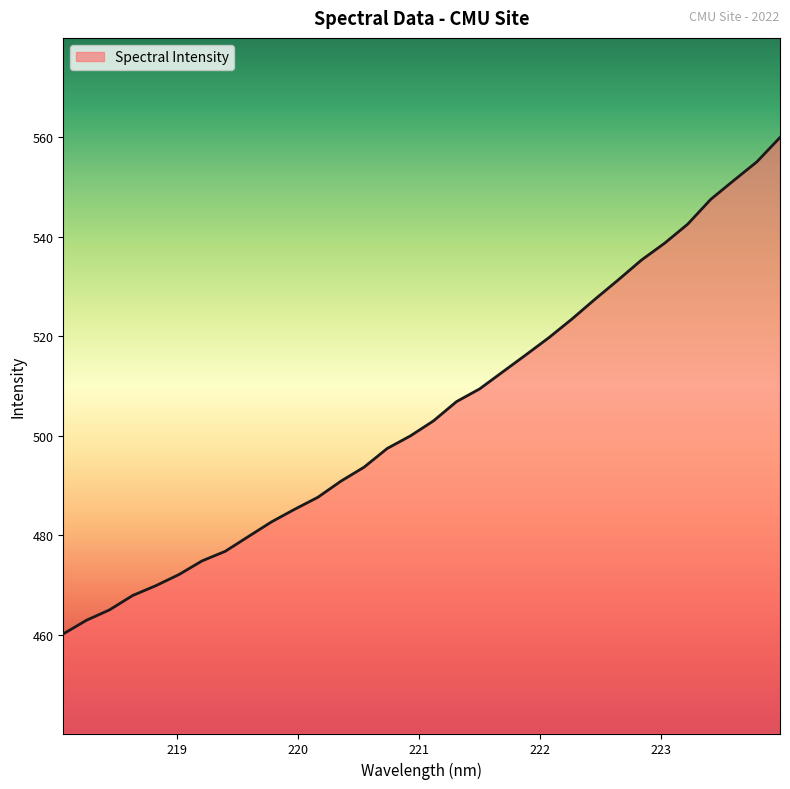

What is the maximum value shown in the chart?

559.9